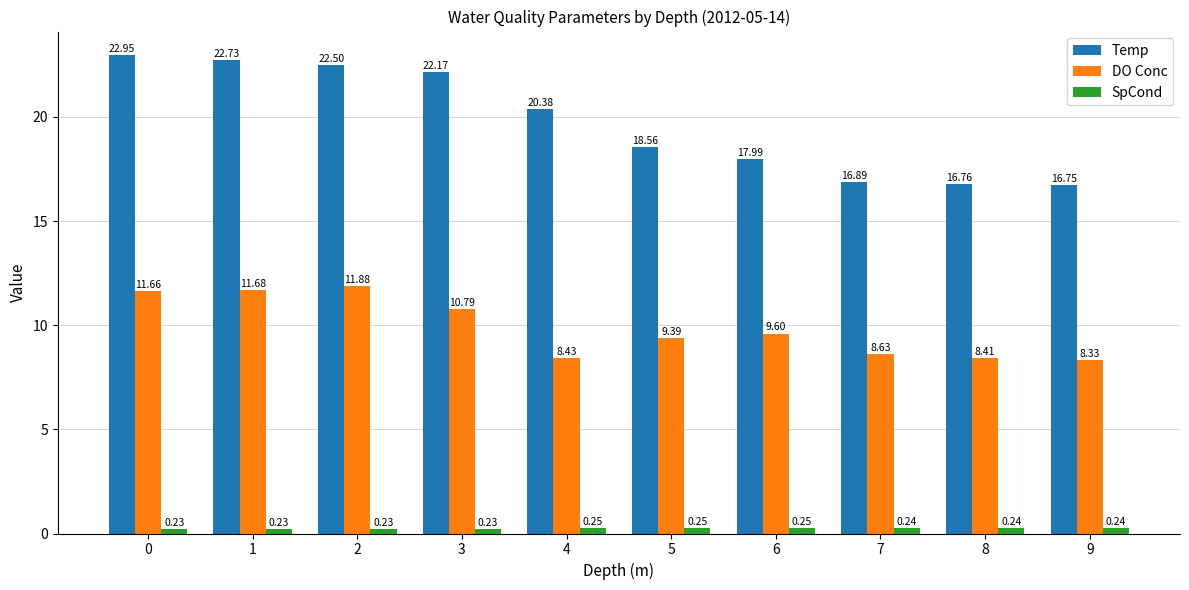

Does the chart contain any negative values?

No